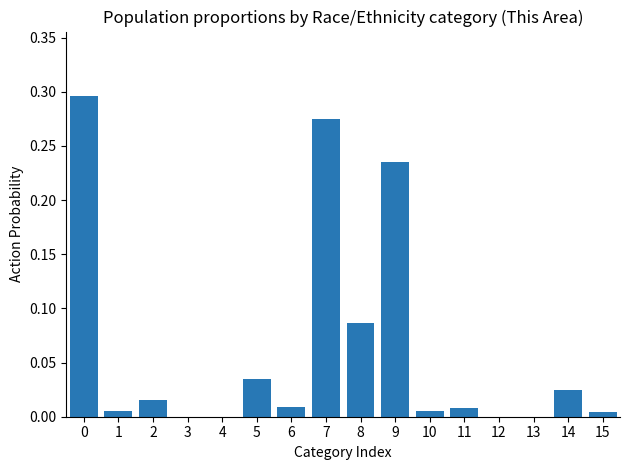

What is the sum of all values?

1.0